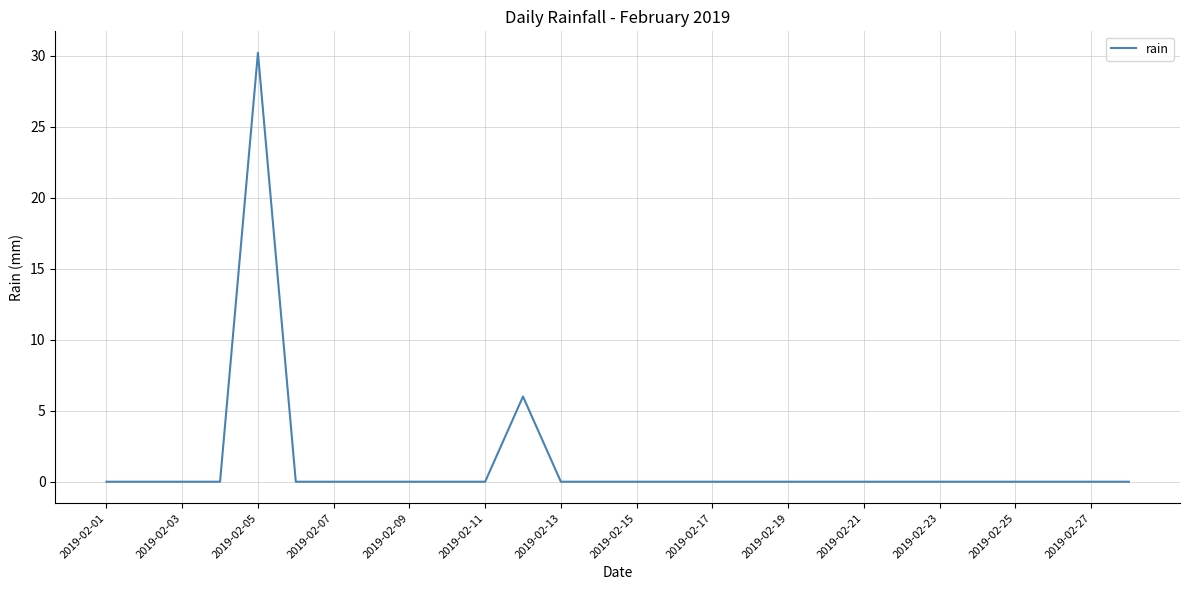

What is the greatest value displayed?

30.2